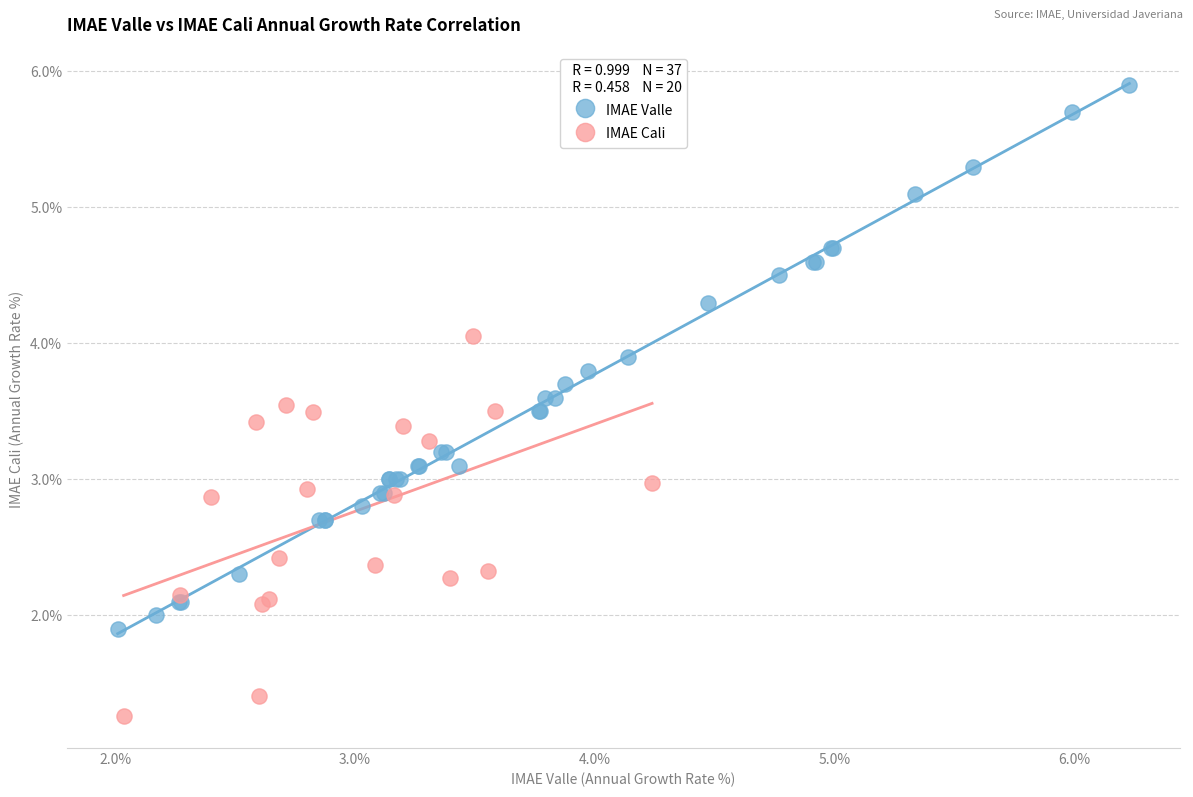

Which series has the widest spread of Y values?

IMAE Valle